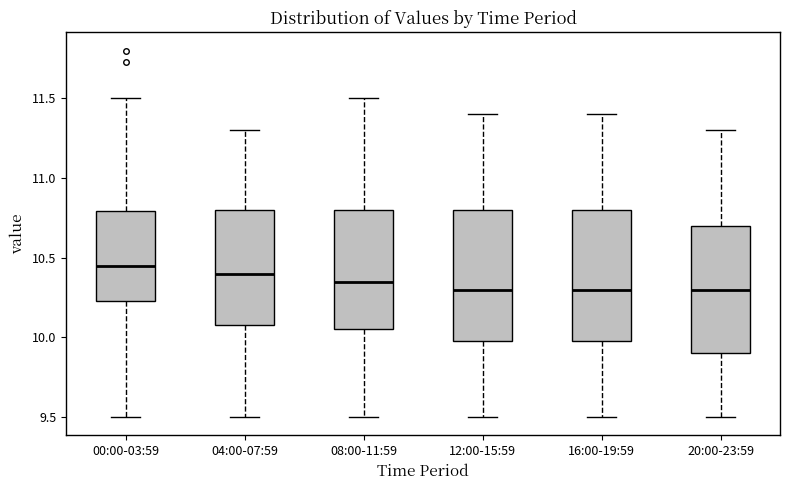

Reading left to right, transcribe this box plot: for each box, give where its median line is, the range the box spans, and where its two whiskers end, as read against the y-axis. The values are not printed on the chart, so give them approximately, as read against the axis.

00:00-03:59: median 10.45, box 10.25 to 10.80, whiskers 9.50 to 11.50
04:00-07:59: median 10.40, box 10.10 to 10.80, whiskers 9.50 to 11.30
08:00-11:59: median 10.35, box 10.05 to 10.80, whiskers 9.50 to 11.50
12:00-15:59: median 10.30, box 10.00 to 10.80, whiskers 9.50 to 11.40
16:00-19:59: median 10.30, box 10.00 to 10.80, whiskers 9.50 to 11.40
20:00-23:59: median 10.30, box 9.90 to 10.70, whiskers 9.50 to 11.30